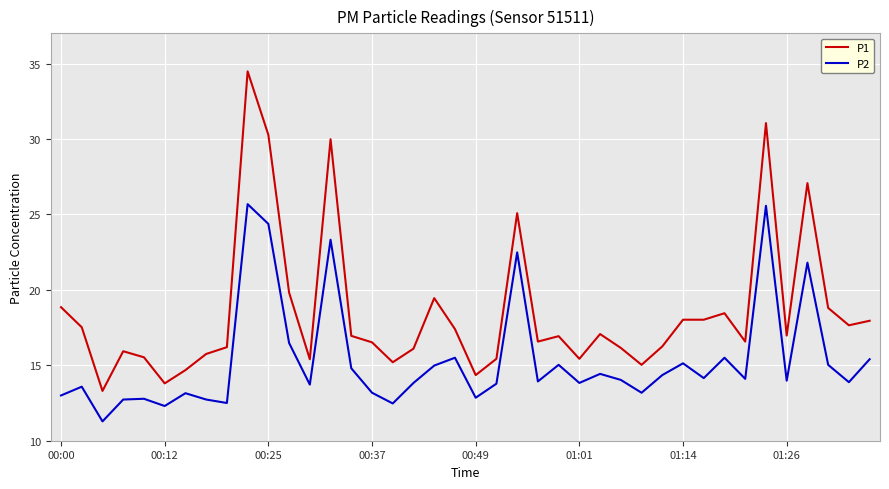

True or false: P1 and P2 intersect in this chart.

False